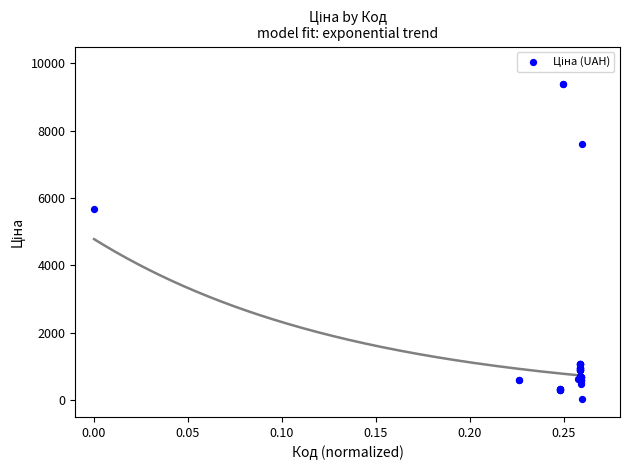

What Y value in the scatter plot is closest to 4708?

5673.8